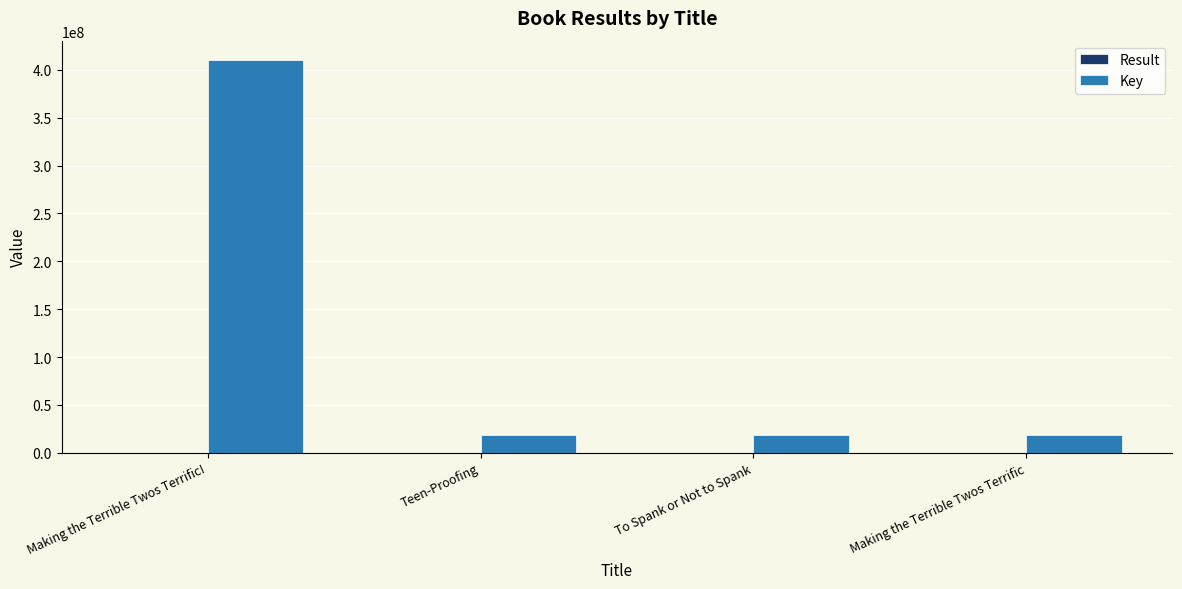

Between Making the Terrible Twos Terrific! and Teen-Proofing, which series saw the biggest shift?

Key